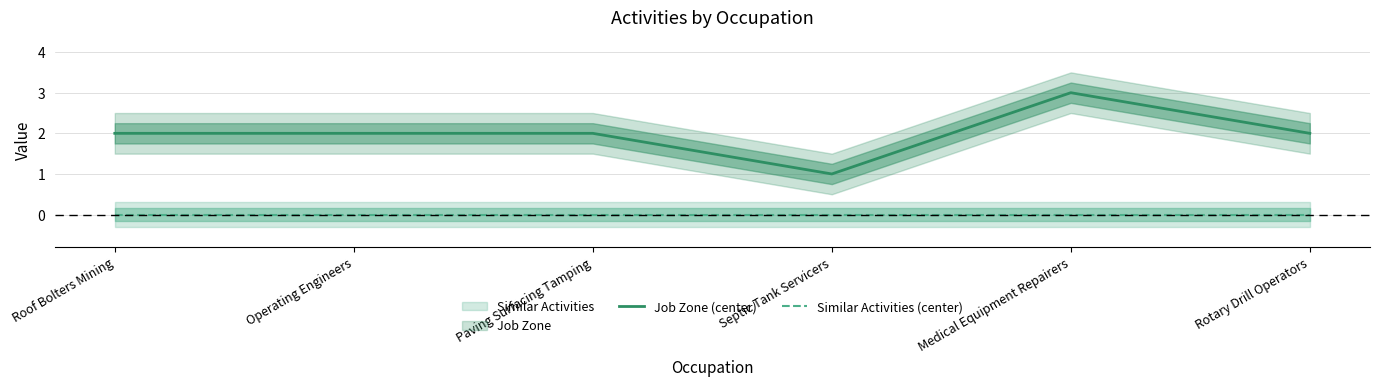

How many lines are shown in the chart?

2